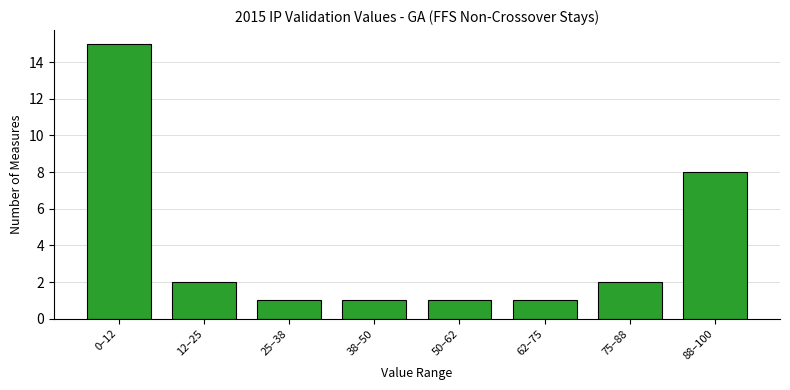

Reading left to right, what are all the values shown in this chart?

0–12=15	12–25=2	25–38=1	38–50=1	50–62=1	62–75=1	75–88=2	88–100=8